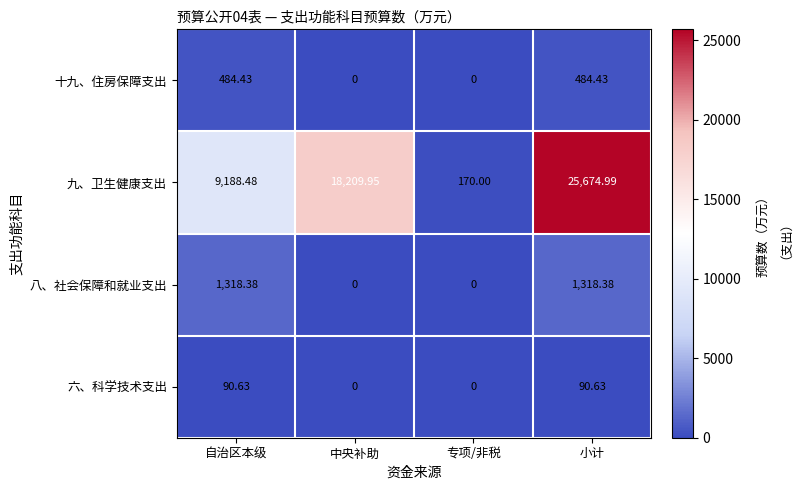

At how many categories does at least one series exceed 5765?

3